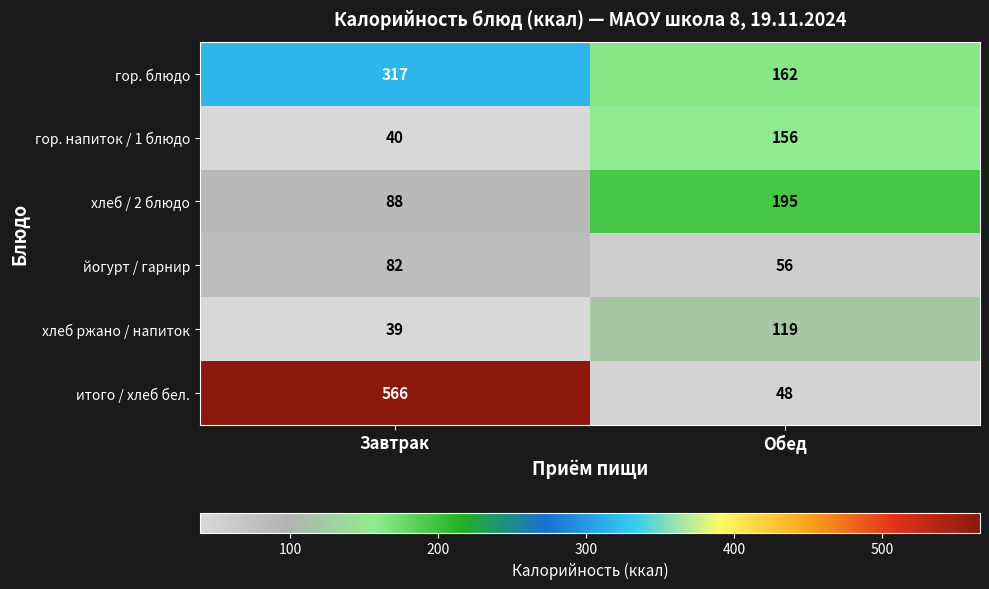

Count the number of data series in this chart.

6